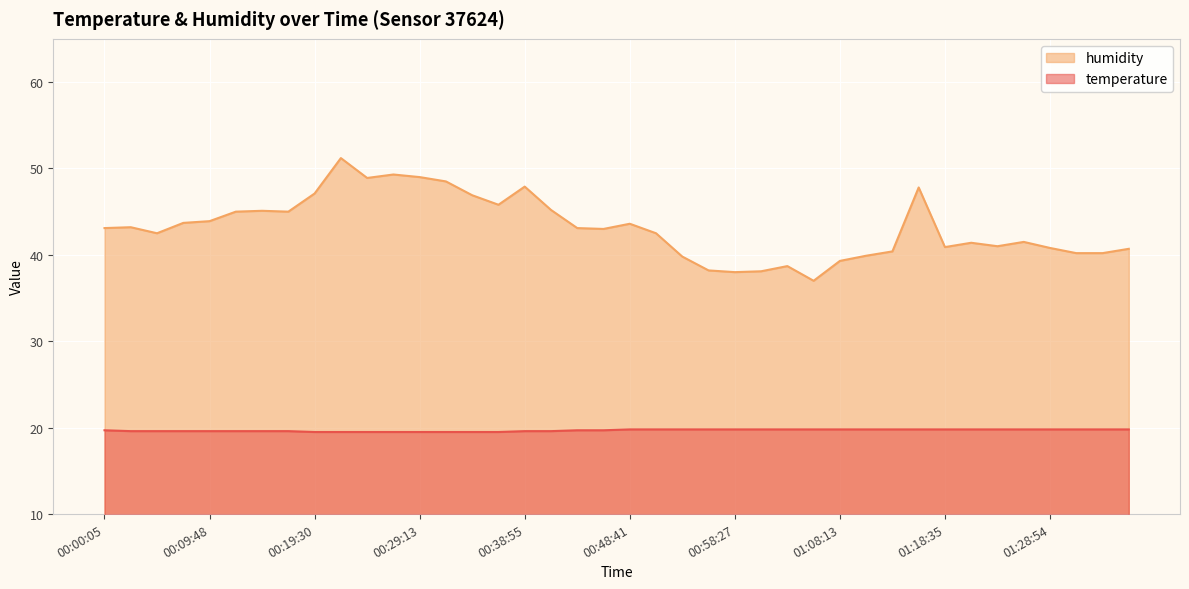

Where does the humidity series first go above 43?

00:00:05